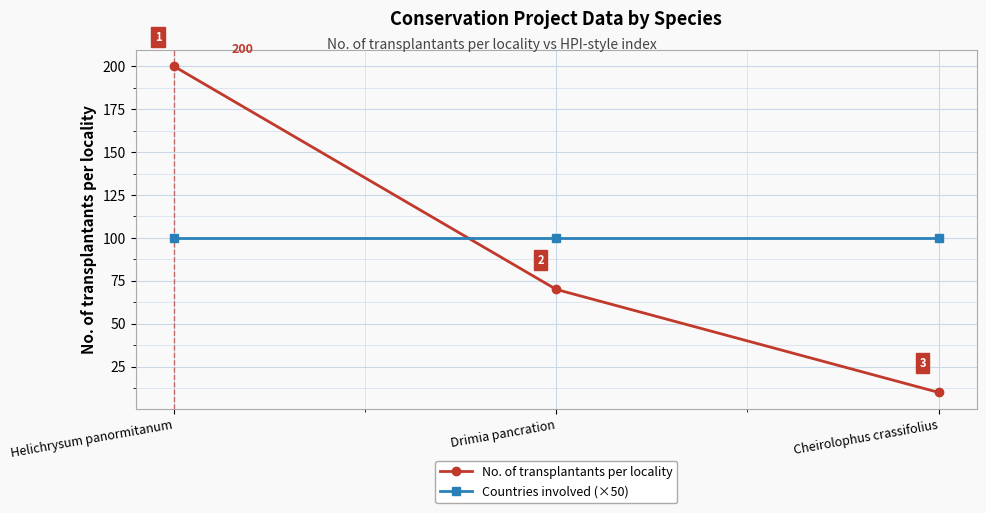

Which series has the largest total across all categories?

Countries involved (×50)